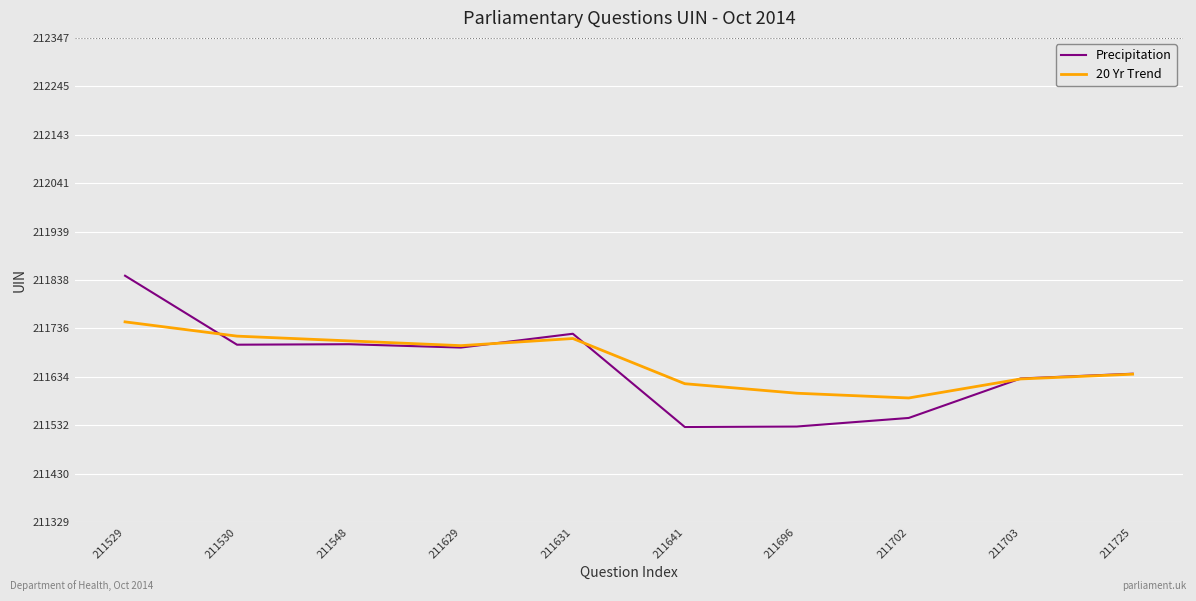

Is the value of Precipitation at 211629 greater than the value of 20 Yr Trend at 211529?

No